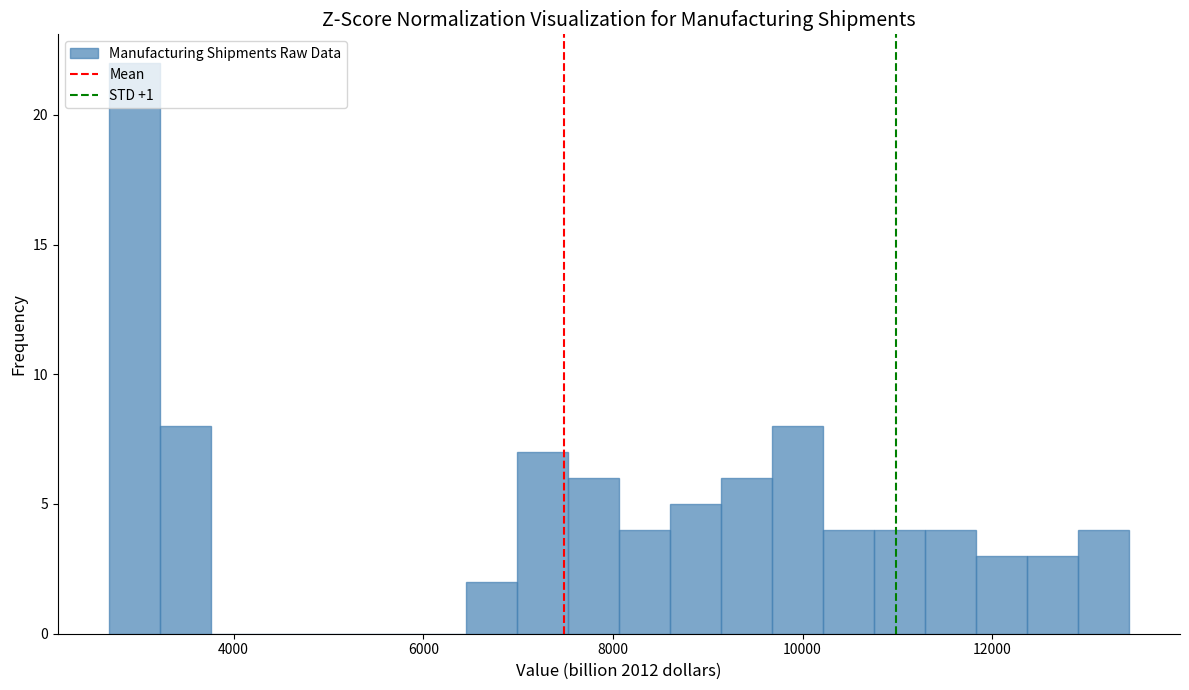

Around what value on the x-axis is the tallest bar? Give the approximate position of its centre, as read against the axis.

3000